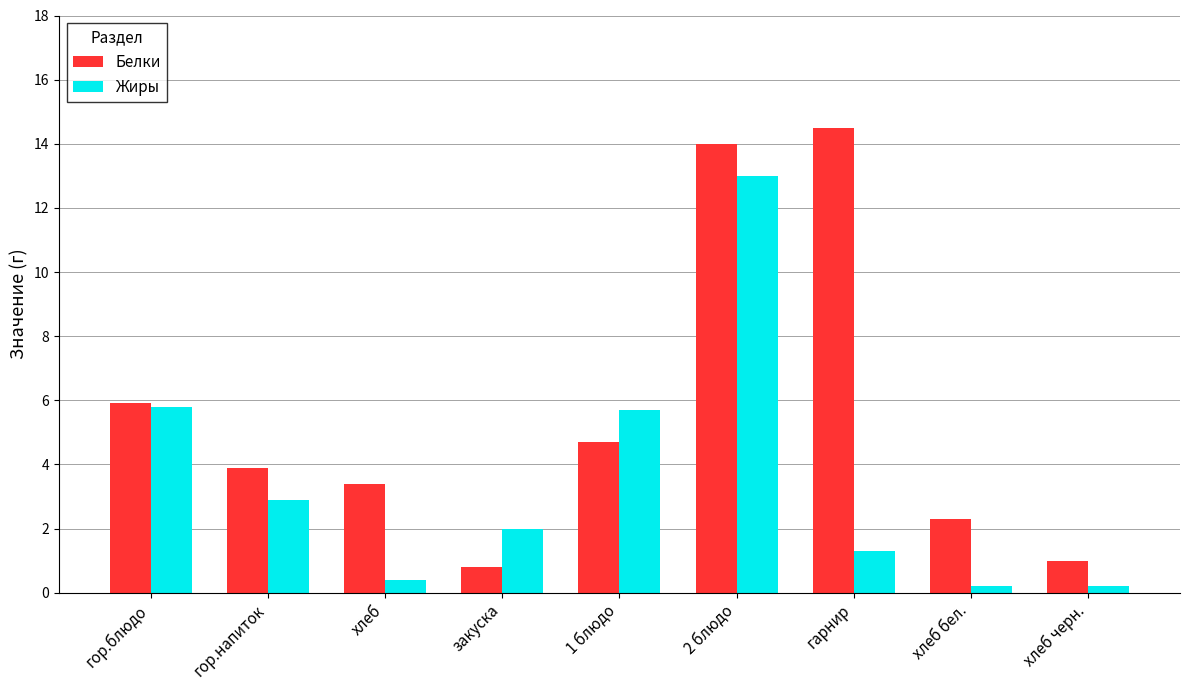

The Жиры series shows 0.4 at хлеб. True or false?

True